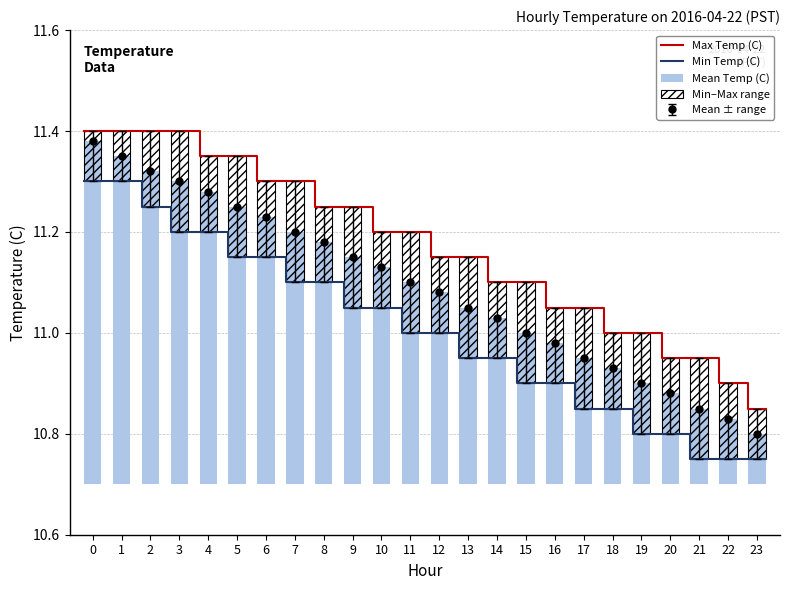

List the labels in order of Max Temp (C) value, largest first.

0, 1, 2, 3, 4, 5, 6, 7, 8, 9, 10, 11, 12, 13, 14, 15, 16, 17, 18, 19, 20, 21, 22, 23